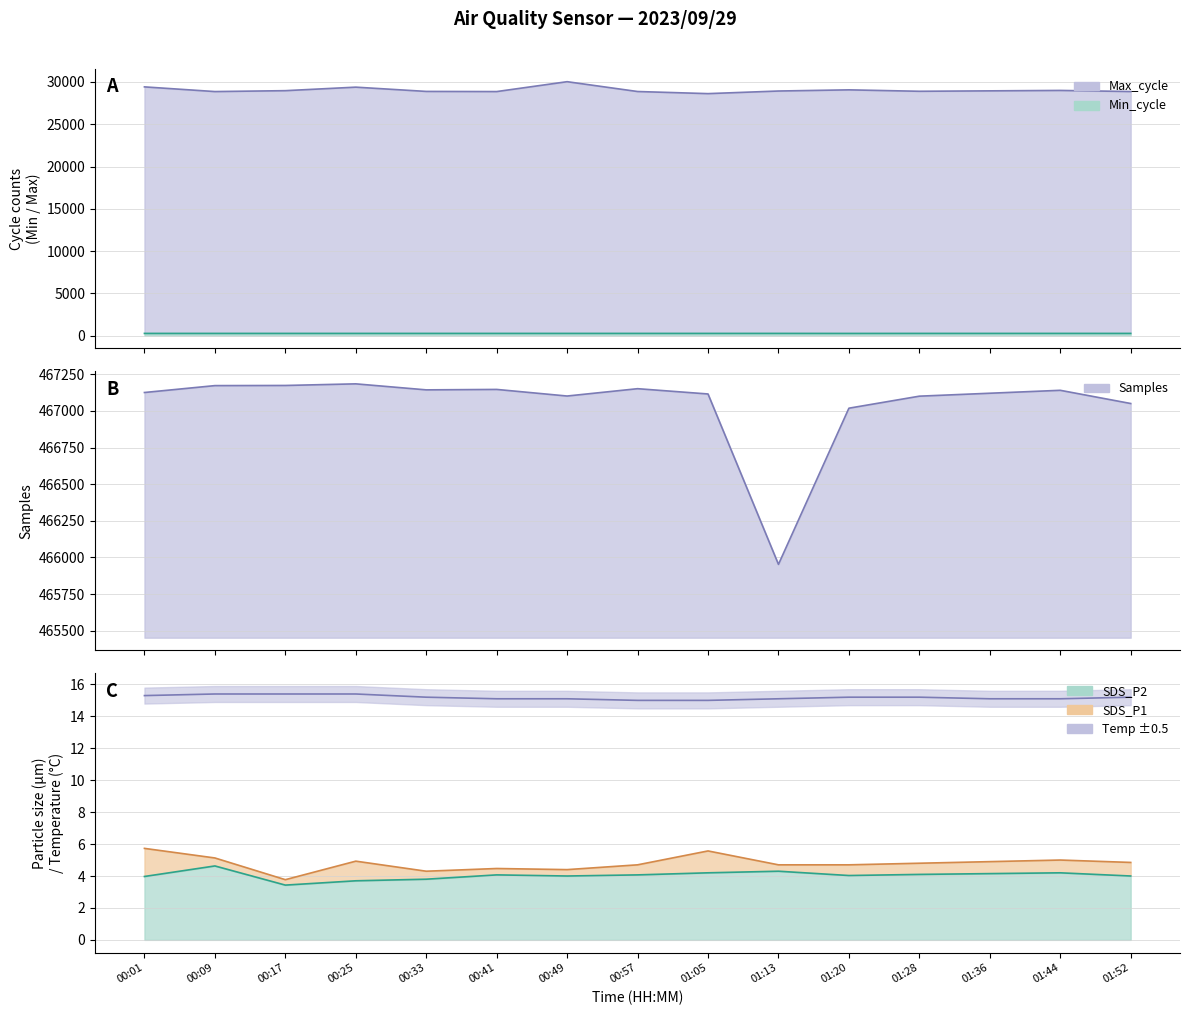

What are all the series names shown in the legend?

Max_cycle line, Min_cycle line, Samples line, Temp line, SDS_P1 line, SDS_P2 line